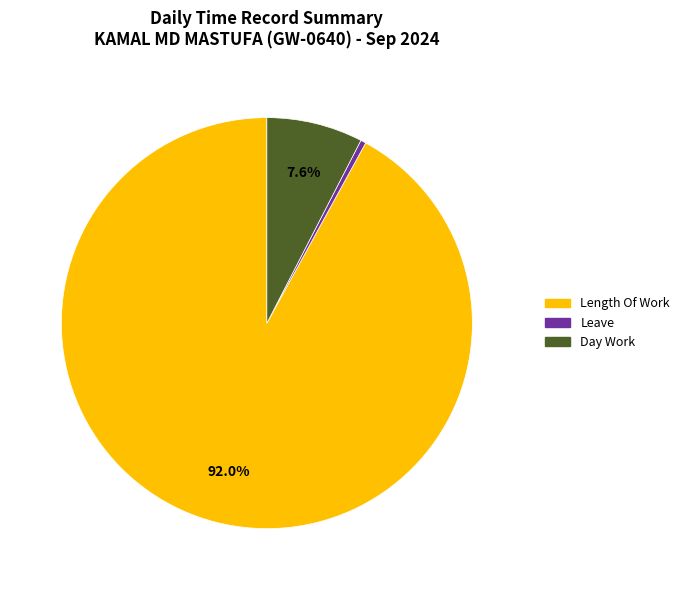

What percentage is NOT represented by Day Work?

92.4%